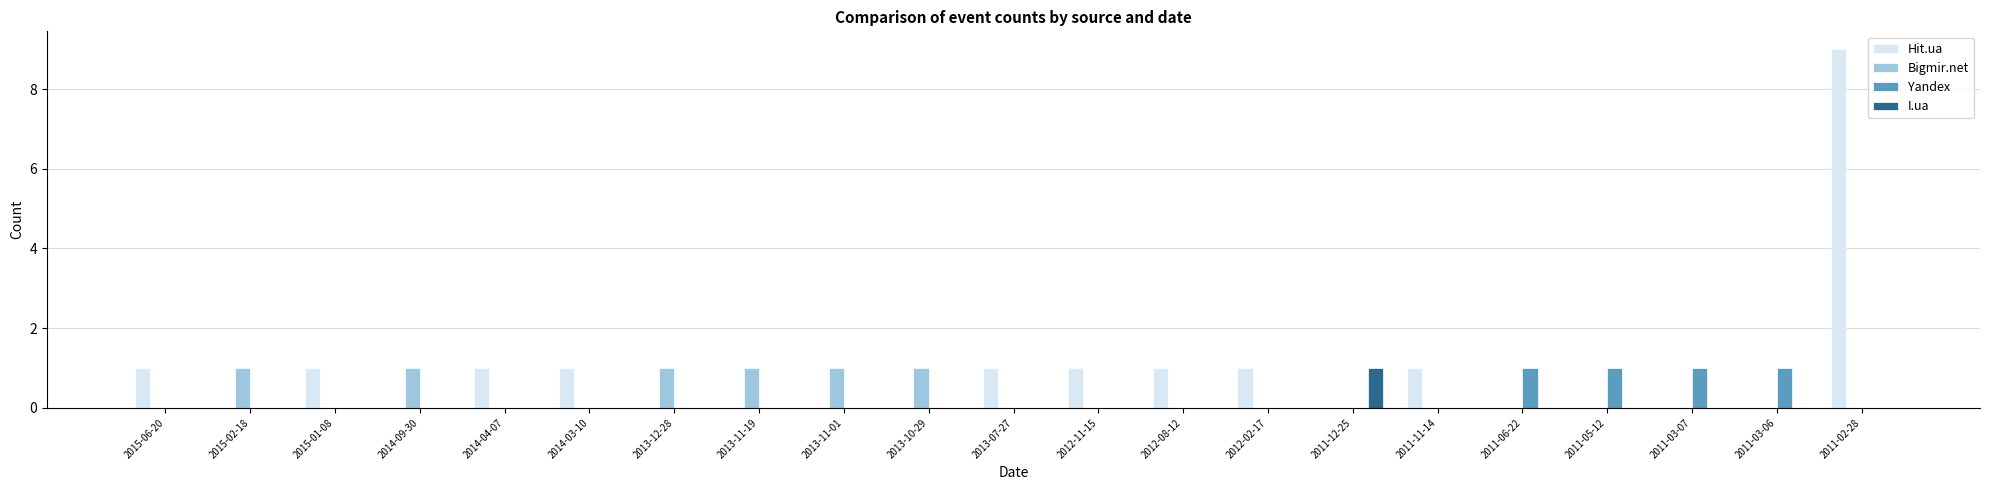

Which series has the largest total across all categories?

Hit.ua